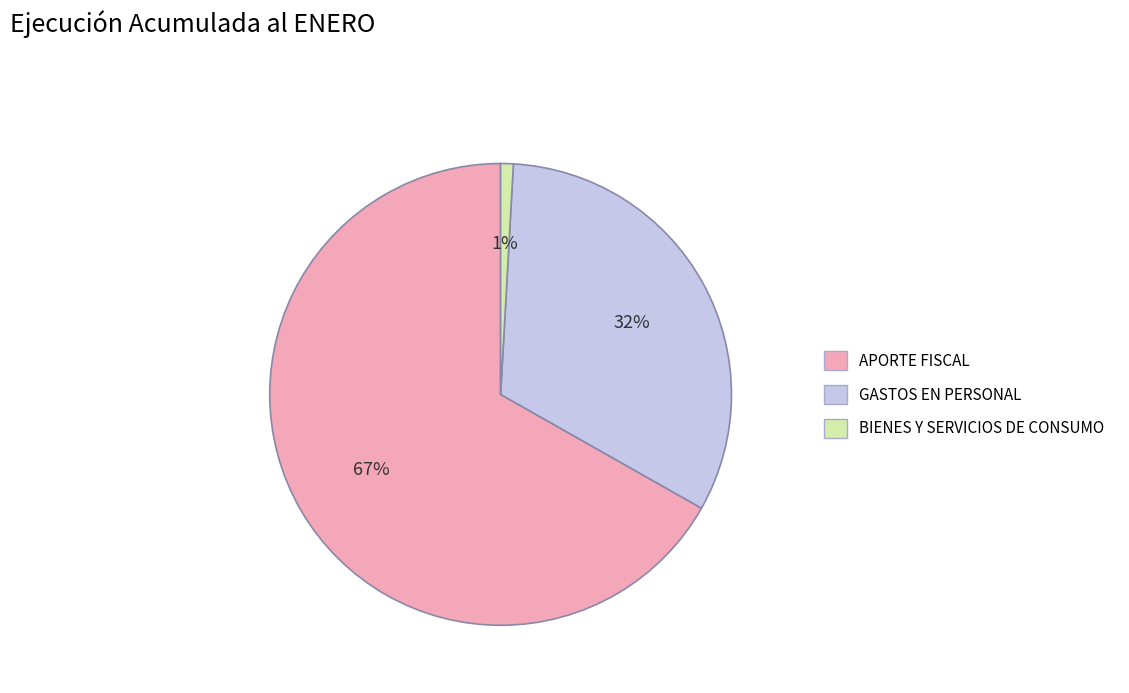

Count the number of slices in the pie.

3